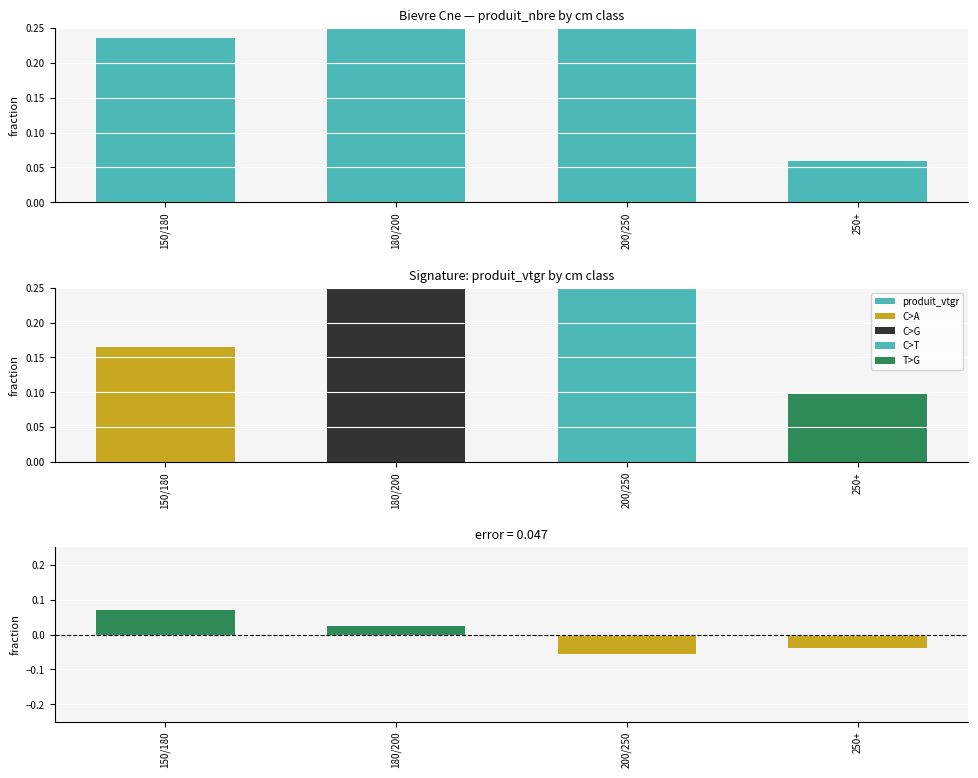

What is the label of the 2nd bar from the left?

180/200